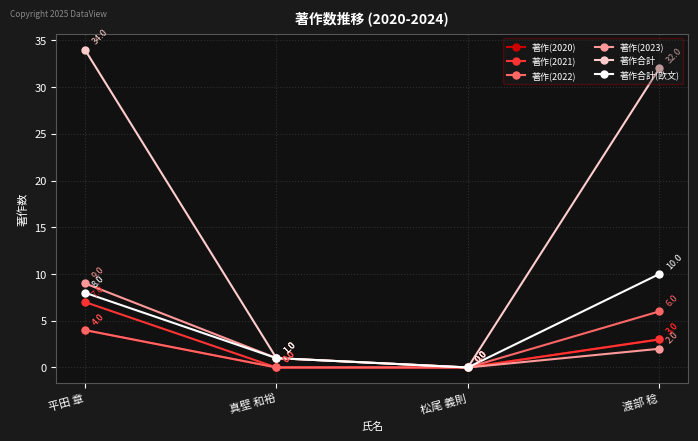

Does the chart display data point markers on the line(s)?

Yes